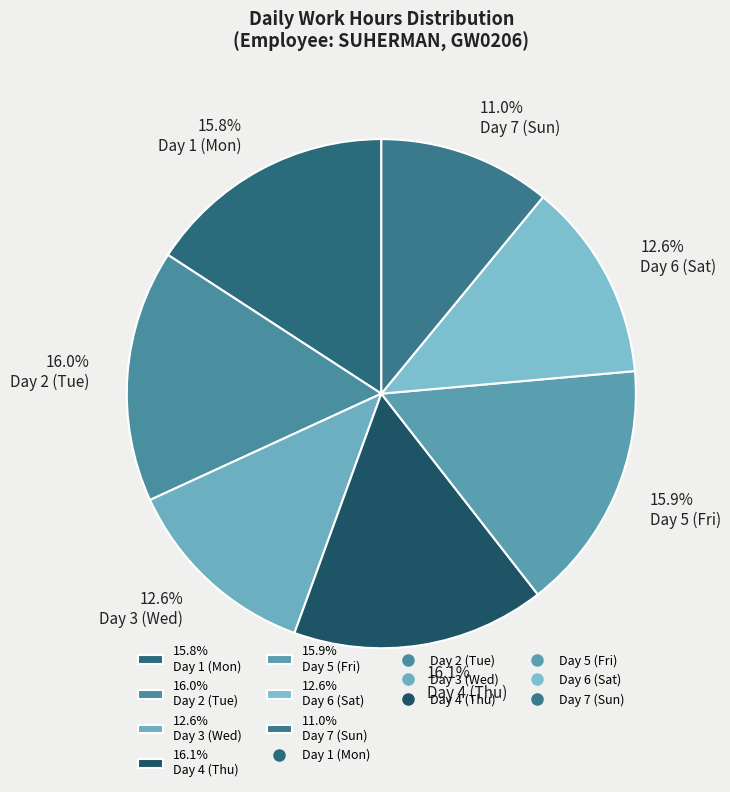

What is the smallest slice in the pie chart?

11.0% Day 7 (Sun)